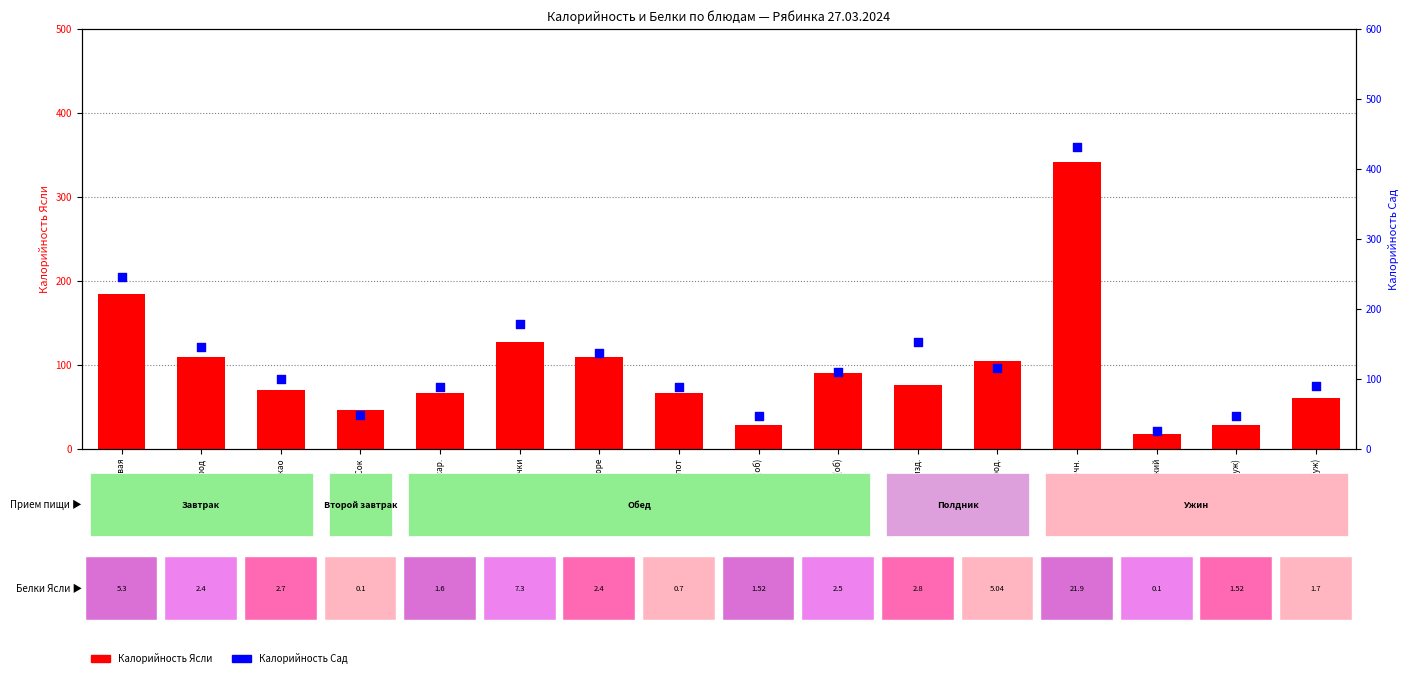

What is the total value across all series at Хлеб ржаной(уж)?

150.0